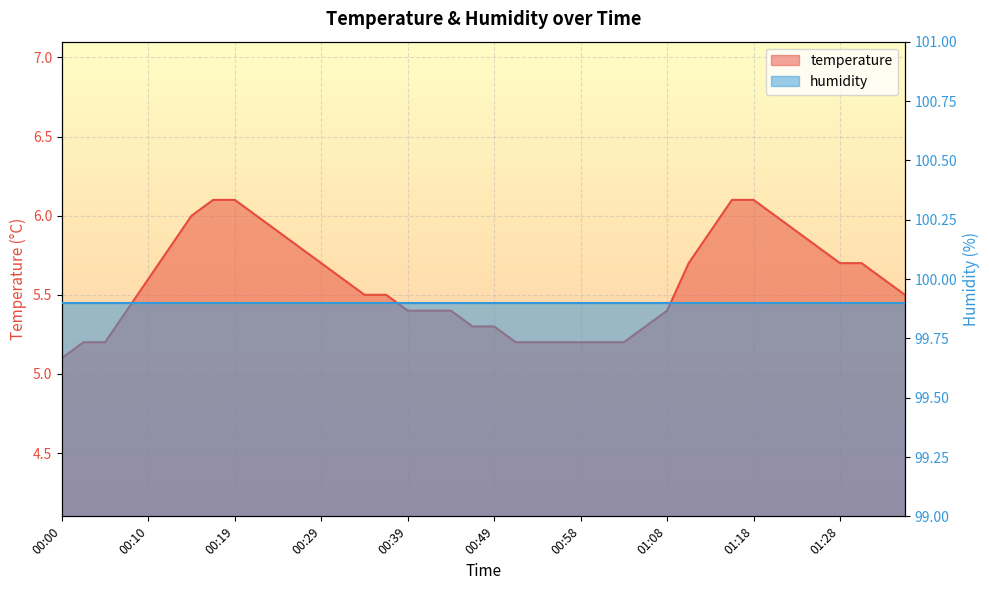

What is the label of the 21st point from the right?

00:46